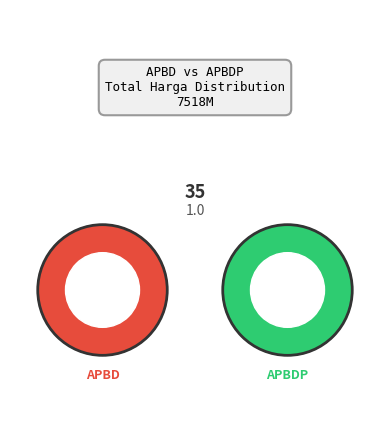

Which category has the biggest portion of the pie?

APBDP